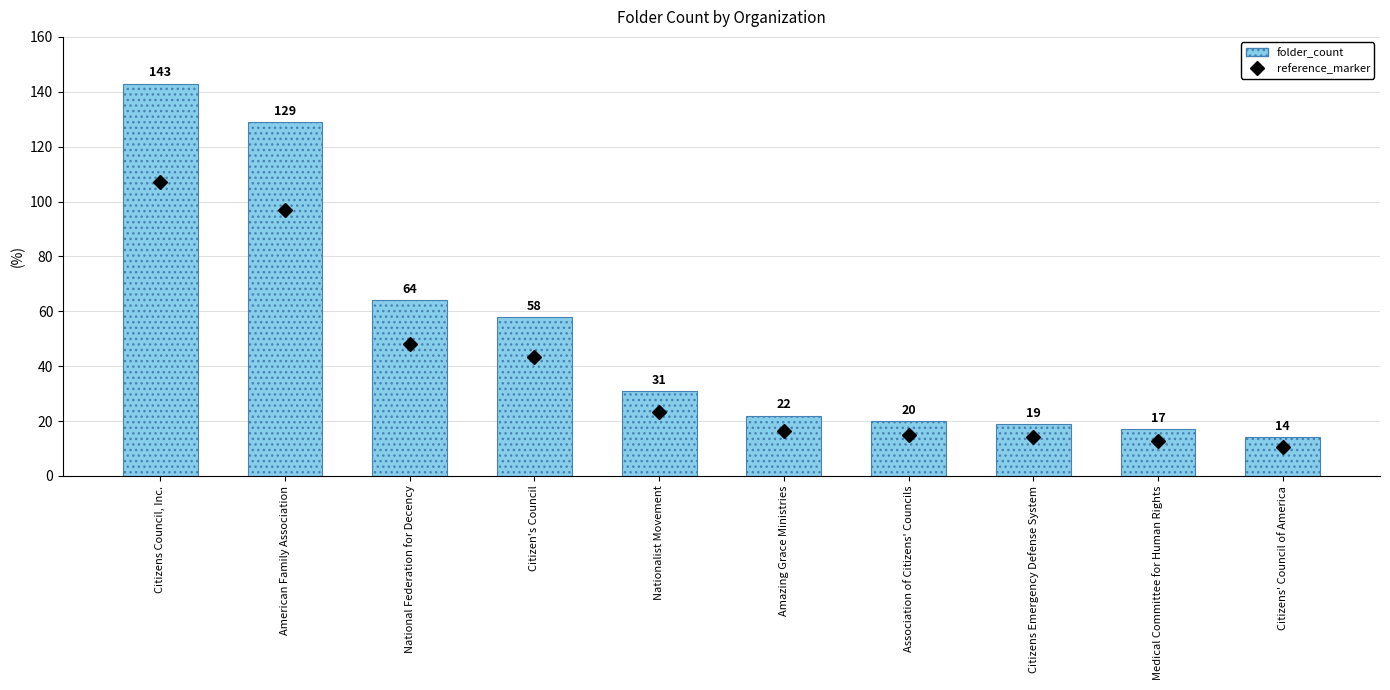

What are all the series names shown in the legend?

reference_marker, folder_count